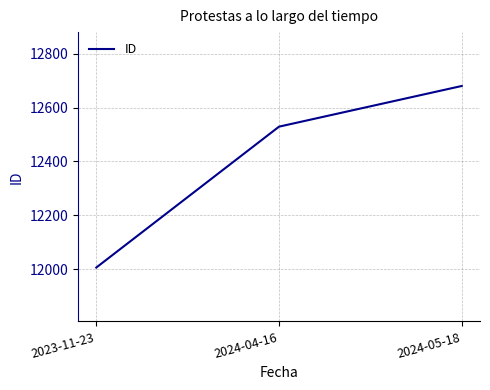

What is the change in value from 2023-11-23 to 2024-05-18?

+674